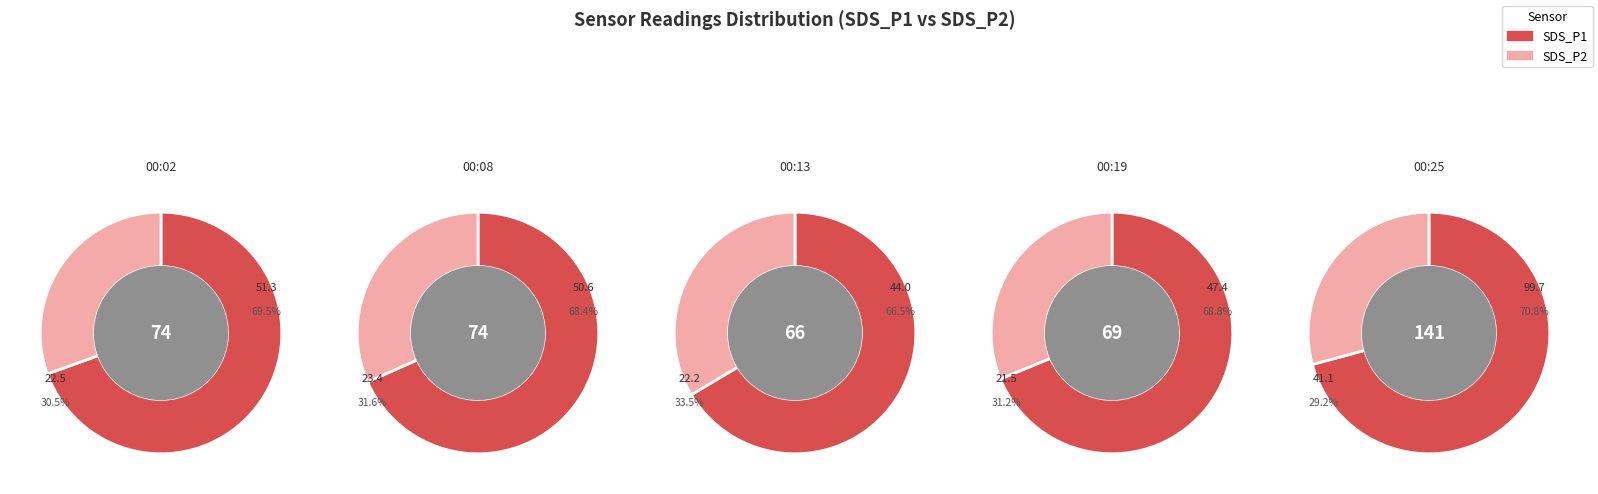

The 00:13 slice represents 14% of the pie. True or false?

False